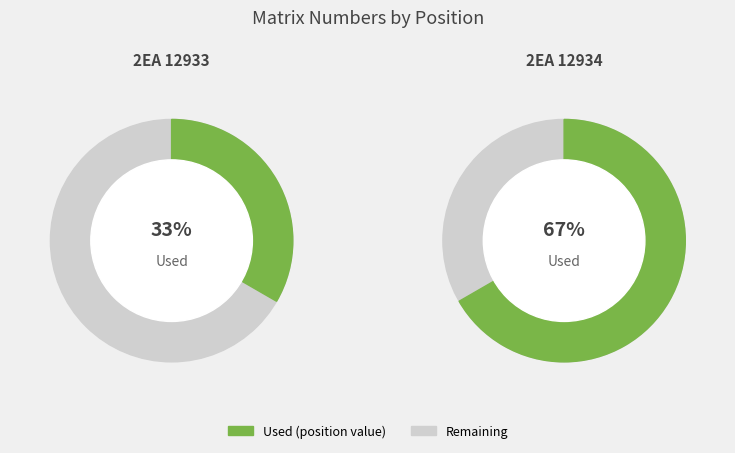

Which slice is the largest?

2EA 12934